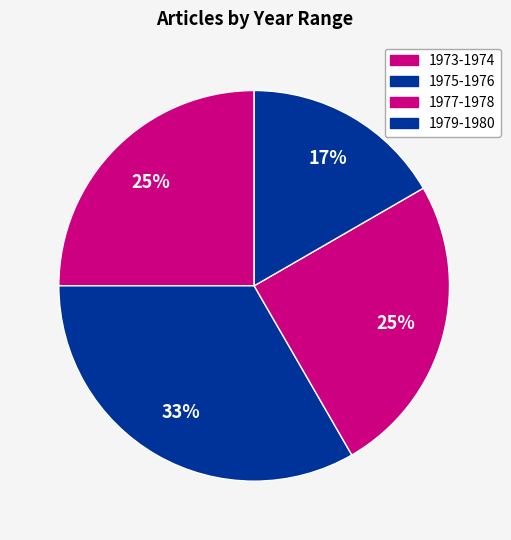

To the nearest percent, what is the difference between the largest and smallest slice percentages?

17%